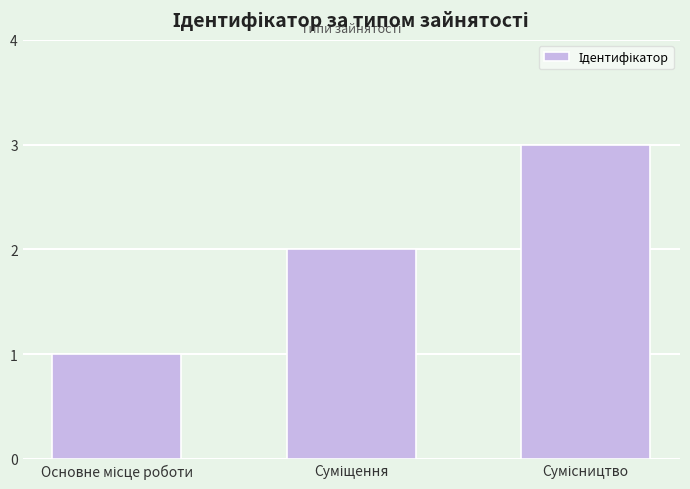

Count the number of data series in this chart.

1